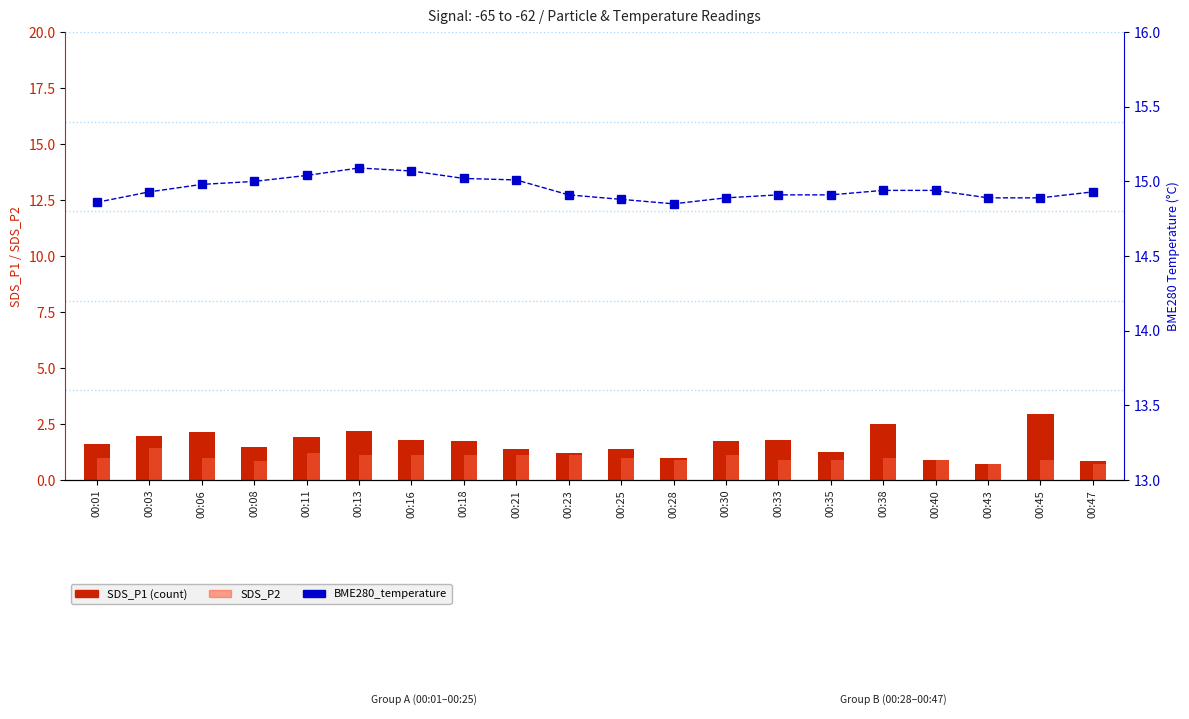

How many categories are shown in the chart?

20